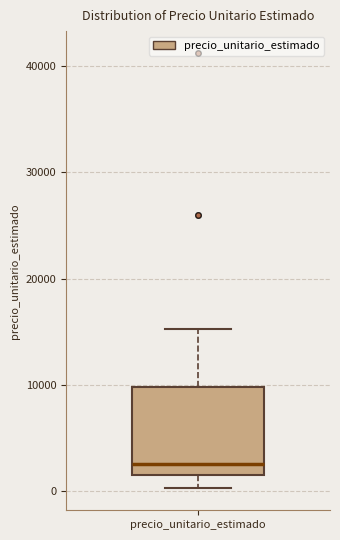

Where does the upper whisker of the box for precio_unitario_estimado end on the y-axis? The values are not printed on the chart, so give them approximately, as read against the axis.

15000